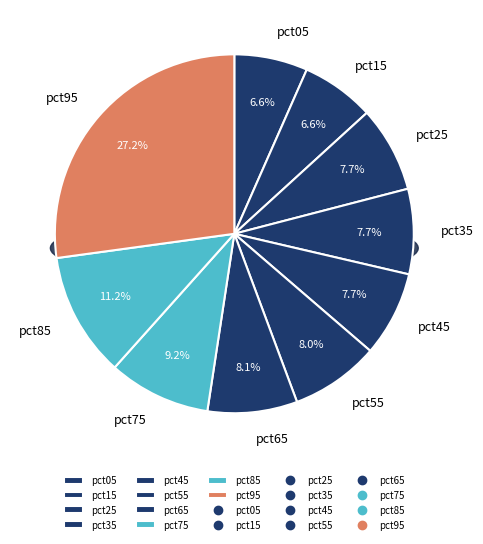

How many slices are in this pie chart?

10